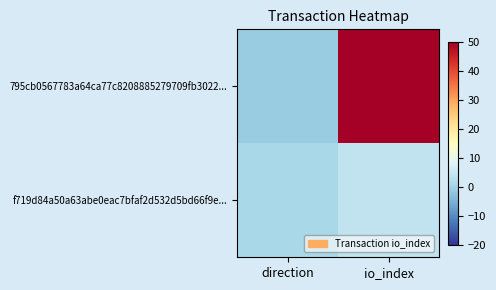

Reading right to left, transcribe all the data shown in this chart.

795cb0567783a64ca77c8208885279709fb3022...: io_index=482	direction=-1
f719d84a50a63abe0eac7bfaf2d532d5bd66f9e...: io_index=4	direction=1